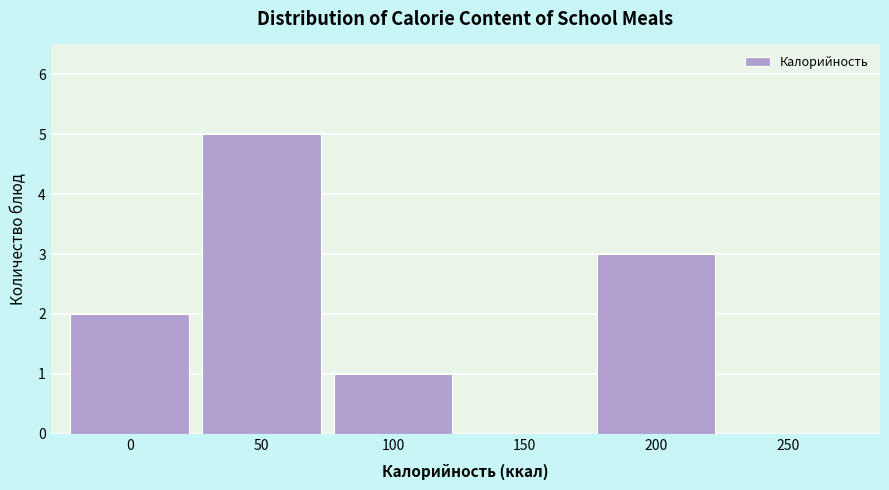

Reading left to right, what are all the values shown in this chart?

0=2	50=5	100=1	150=0	200=3	250=0